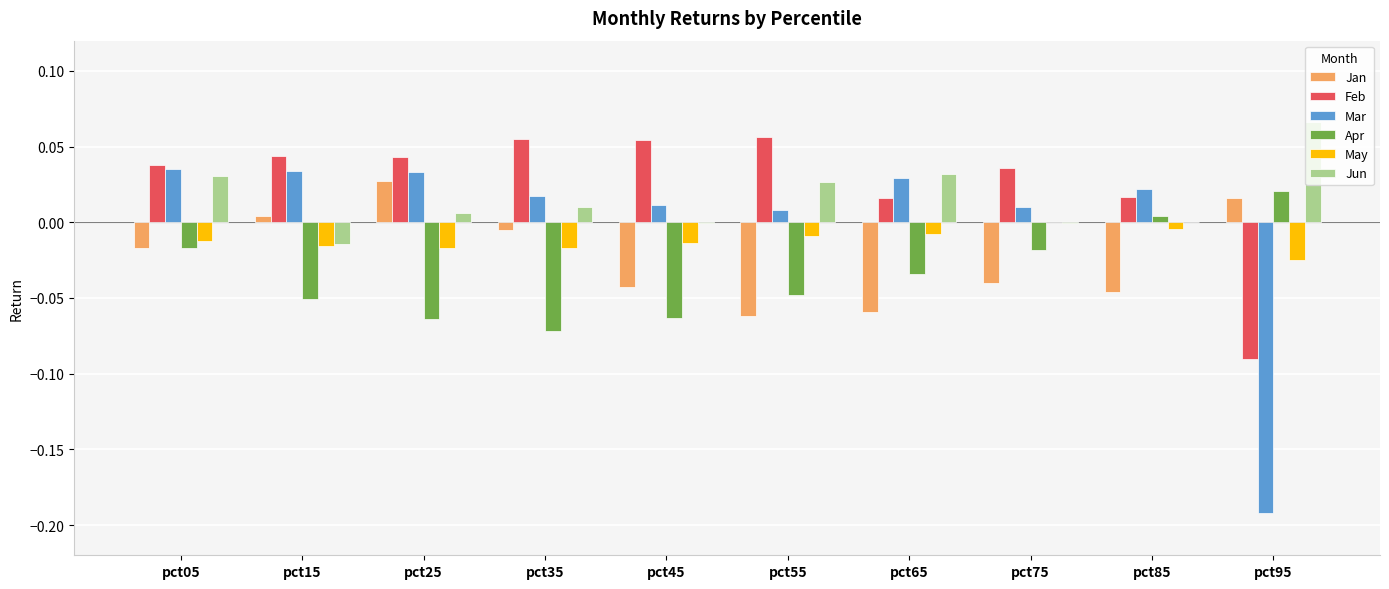

How many categories are shown in the chart?

10